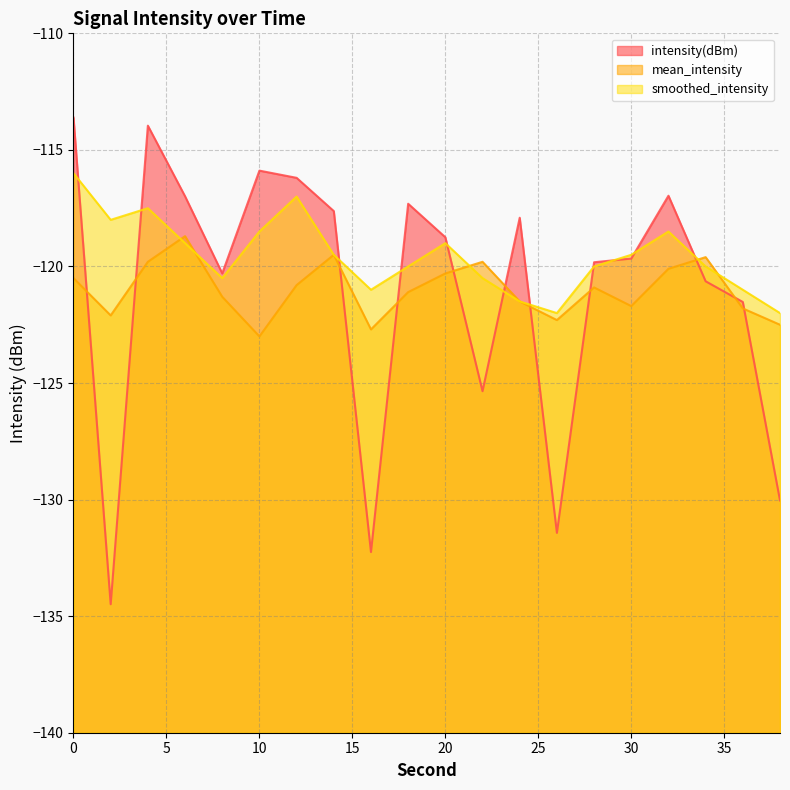

At how many categories does at least one series exceed -122?

18